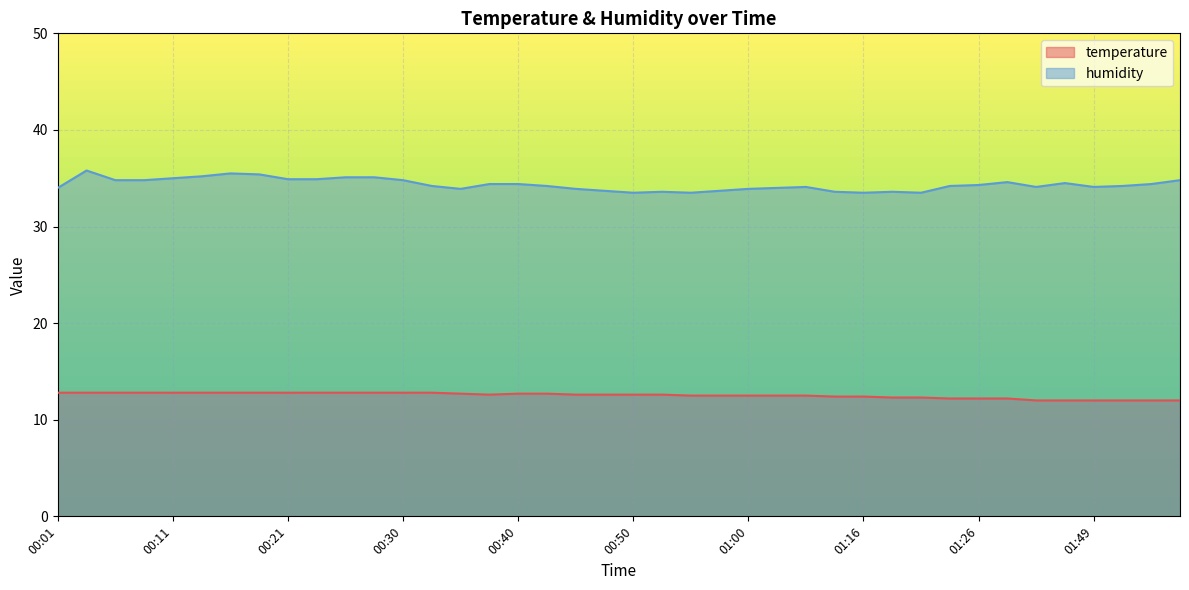

Does the chart display data point markers on the line(s)?

No